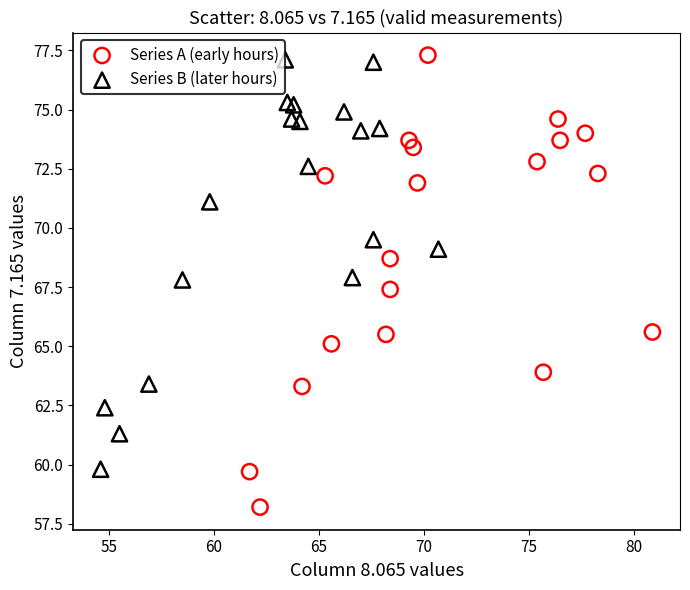

Which series reaches the minimum Y coordinate?

Series A (early hours)